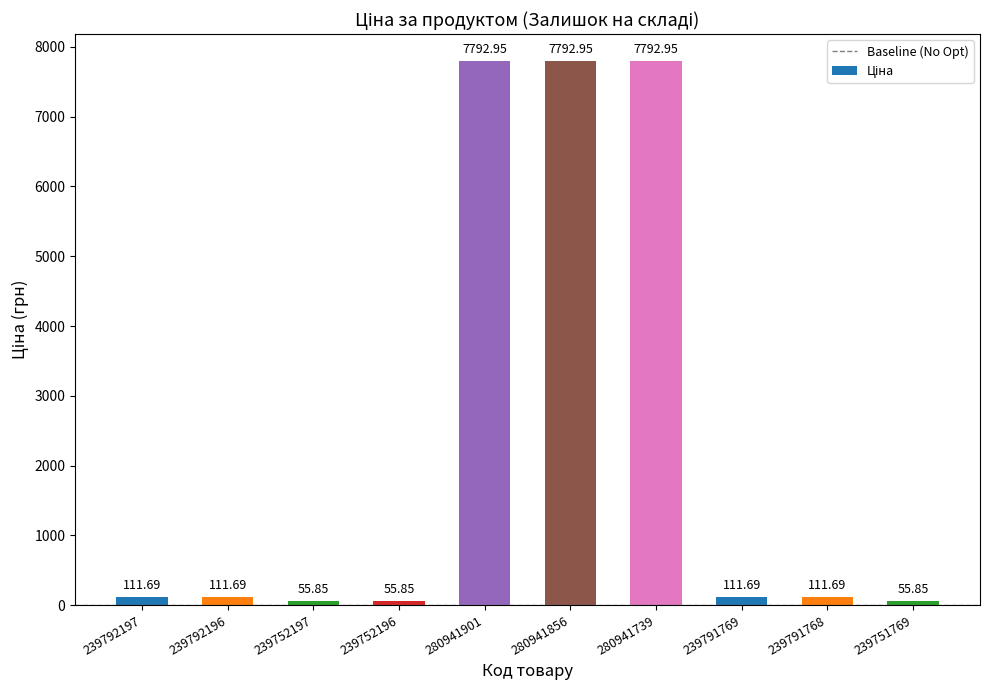

Are the bars grouped side by side (vs. stacked)?

No